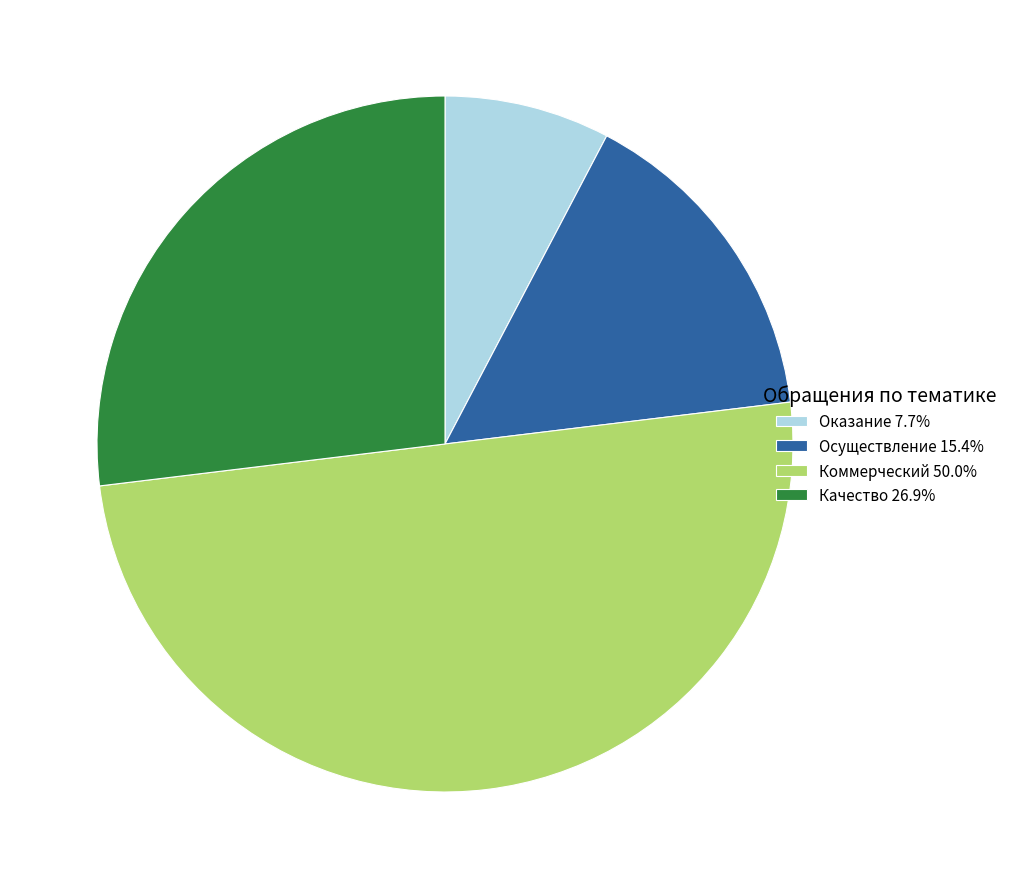

Combined, do Оказание 7.7% and Качество 26.9% account for over 50%?

No